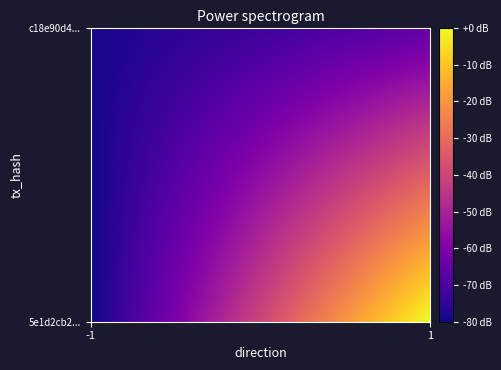

Reading left to right, list all the values displayed in this chart.

5e1d2cb2d5042e33ef20e2d03fe37e44ddd4c1c: -1	155
c18e90d4133a5f2206ed3158523312a67412ee4: 1	27